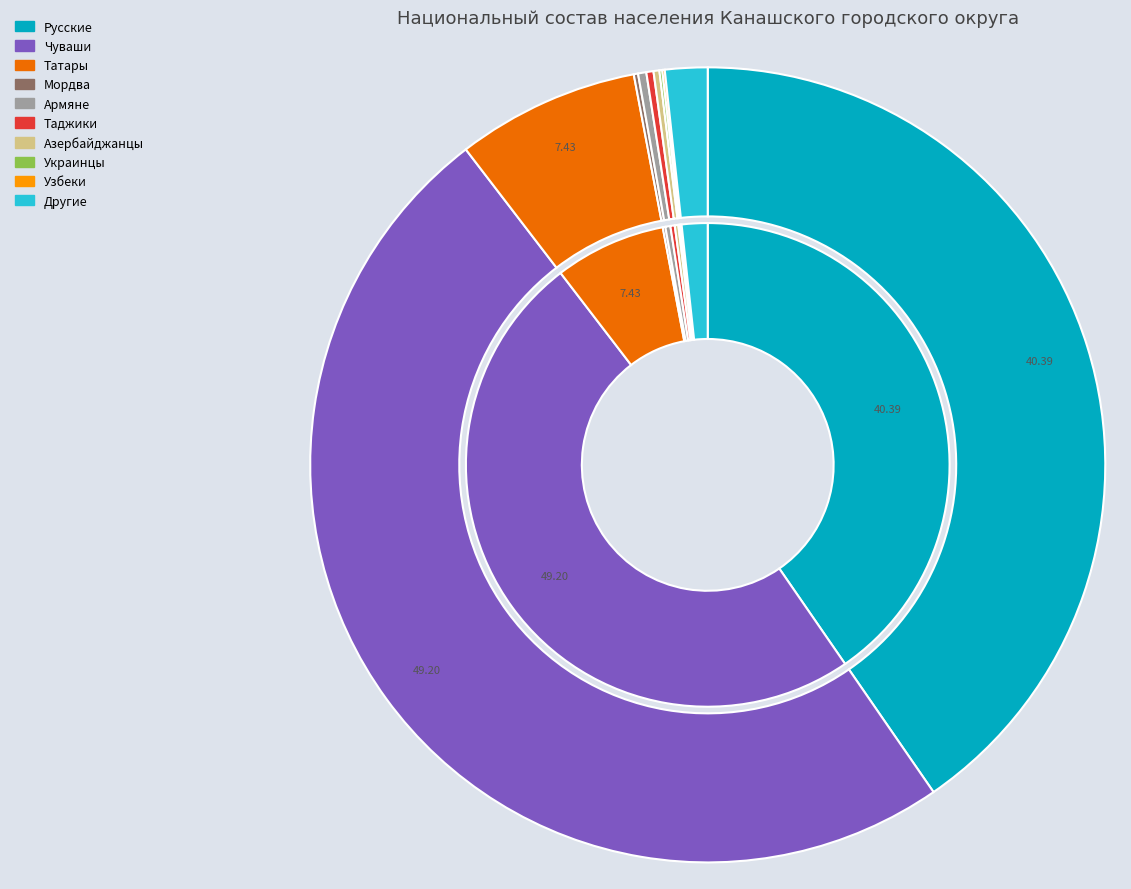

What percentage do Другие and Русские together represent?

42.1%